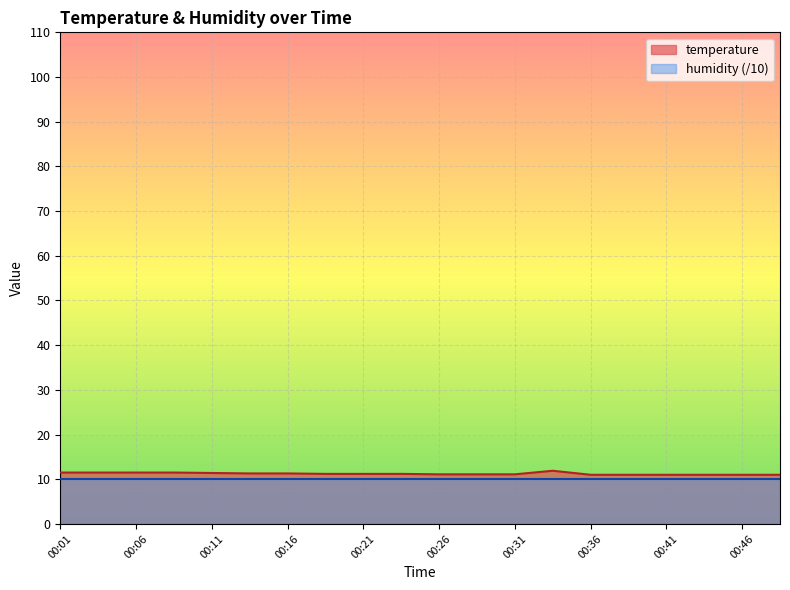

What is the sum of all values?

224.8